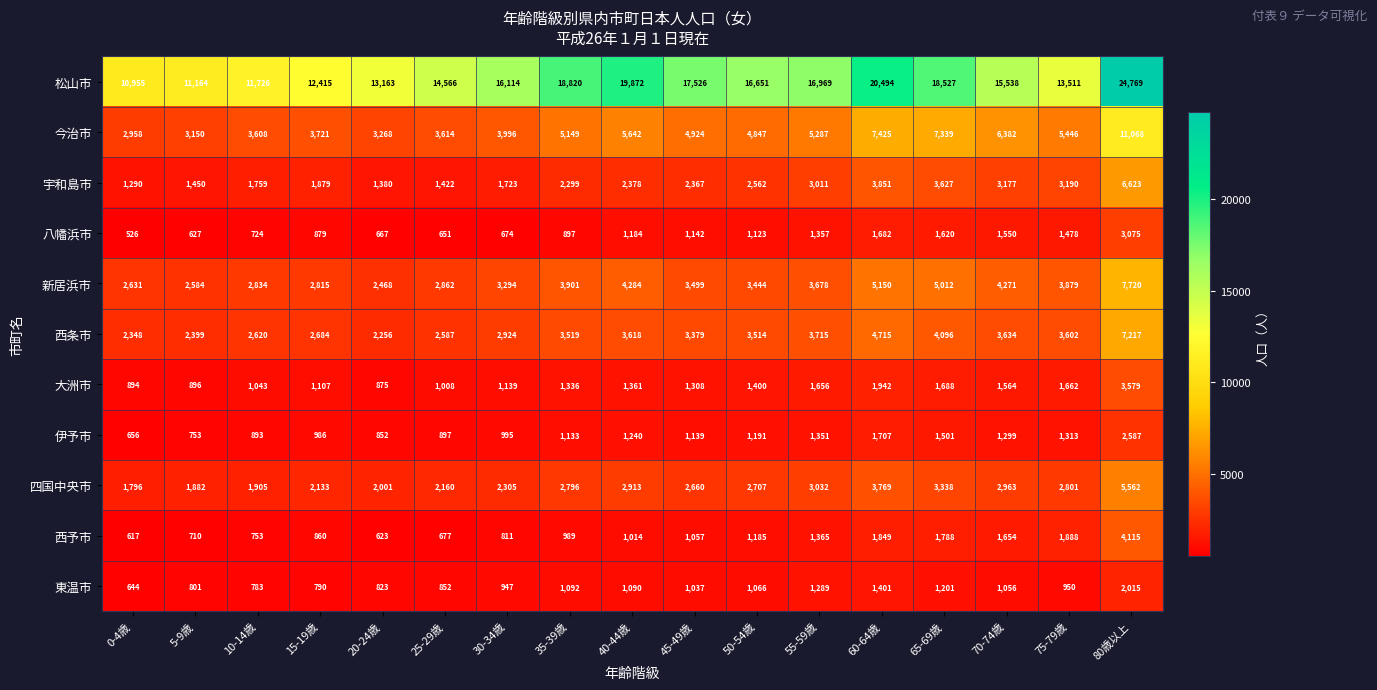

How many categories are shown in the chart?

17